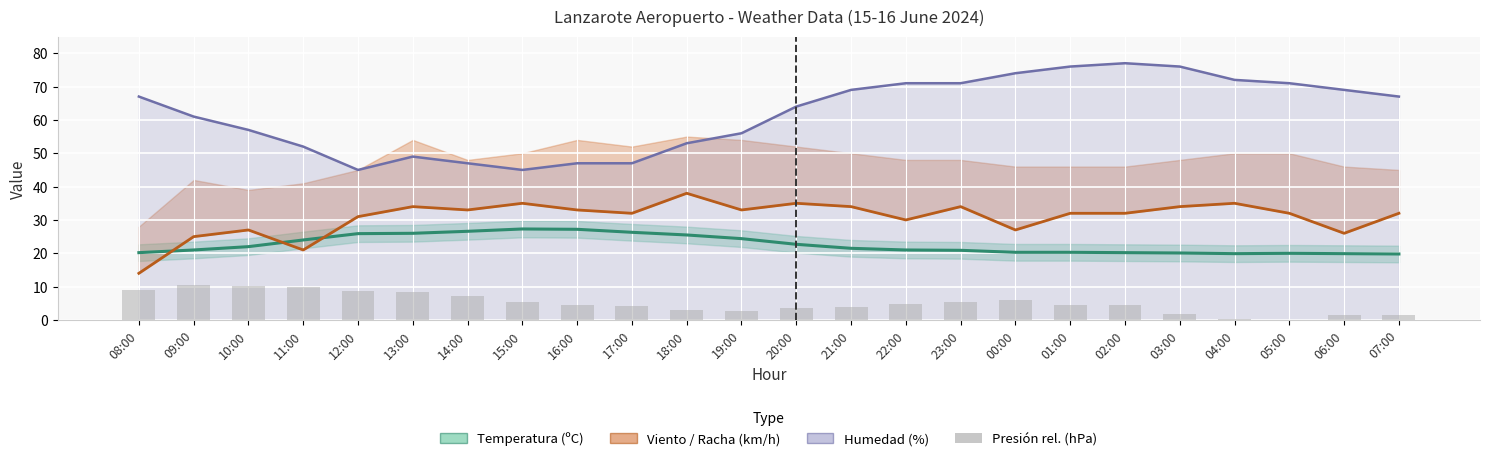

Which series has the largest range (max minus min)?

Humedad (%)